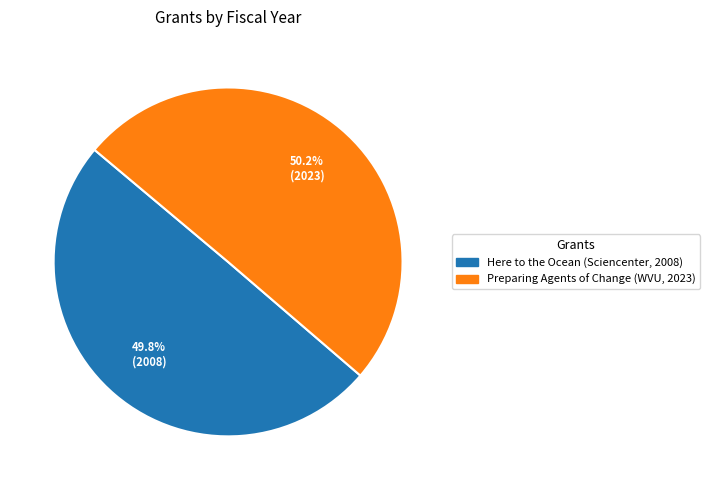

Rank the categories by value from highest to lowest.

Preparing Agents of Change (WVU, 2023), Here to the Ocean (Sciencenter, 2008)